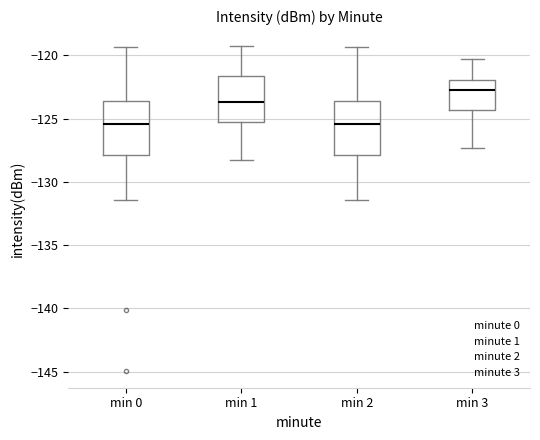

Which box's median line is the highest?

min 3